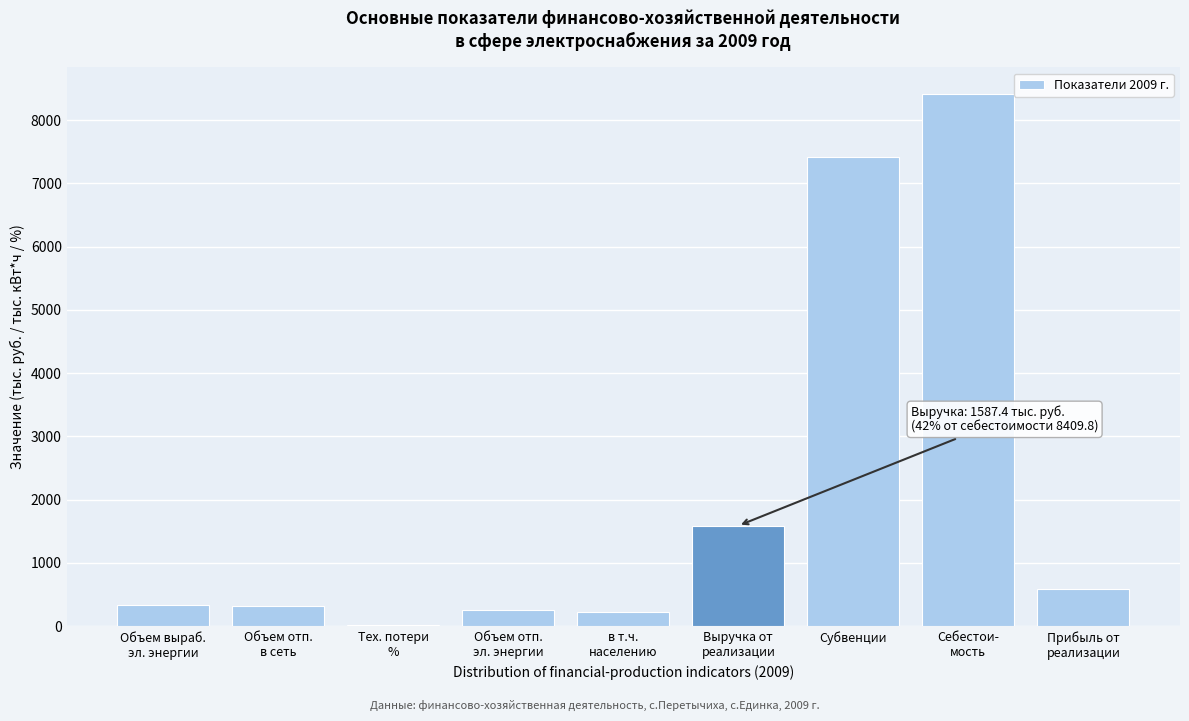

What is the maximum value shown in the chart?

8409.8